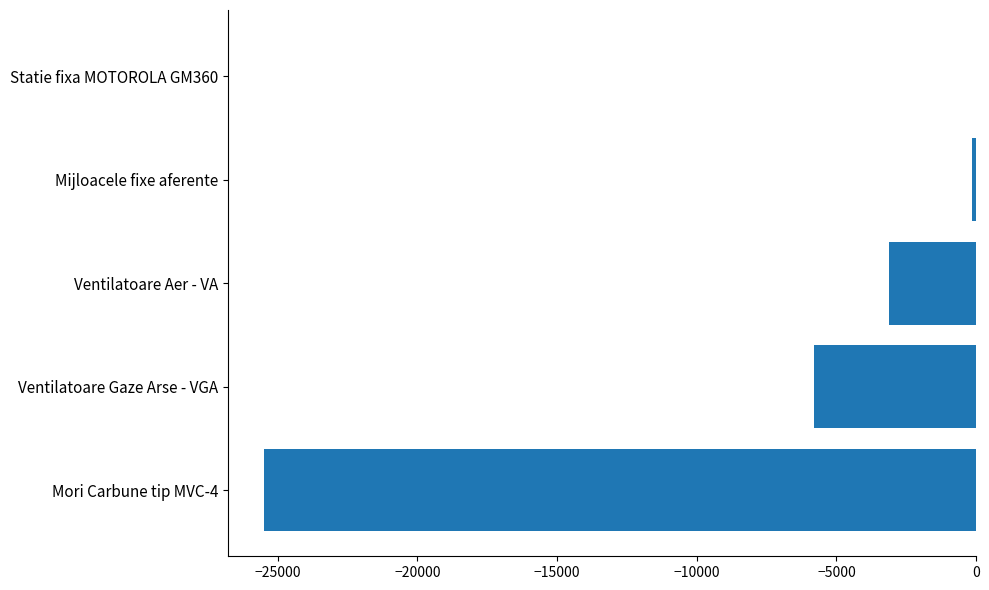

How many distinct data groups are displayed?

1